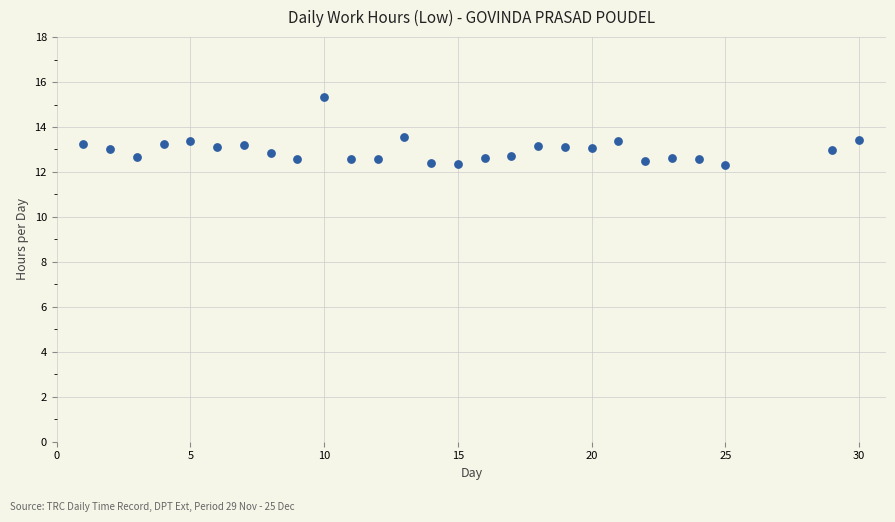

What is the range of X values (max minus min)?

29.0